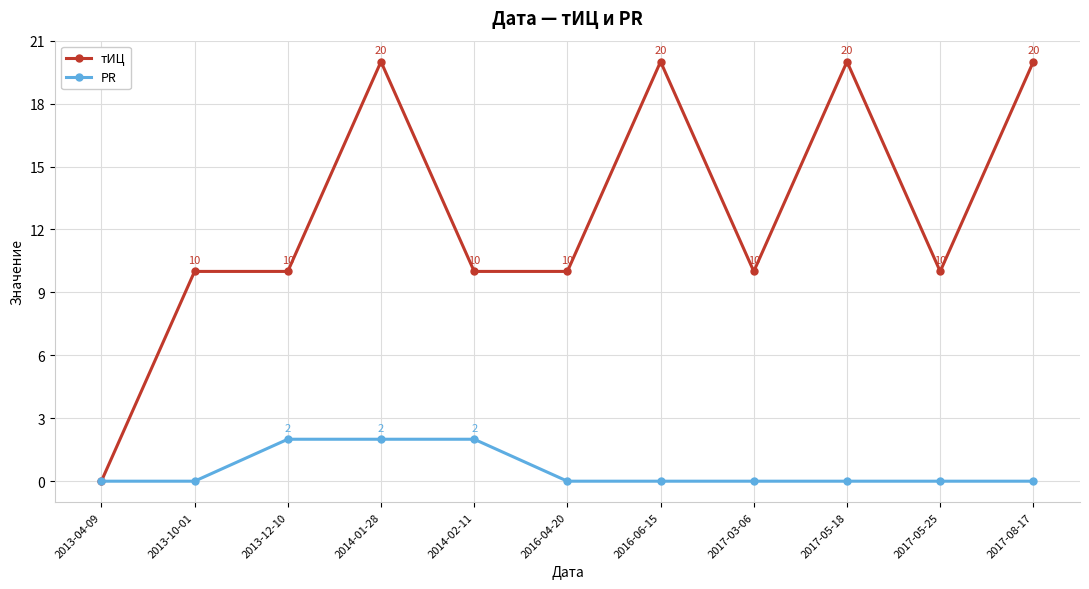

Rank the series at 2017-08-17 from highest to lowest value.

тИЦ, PR